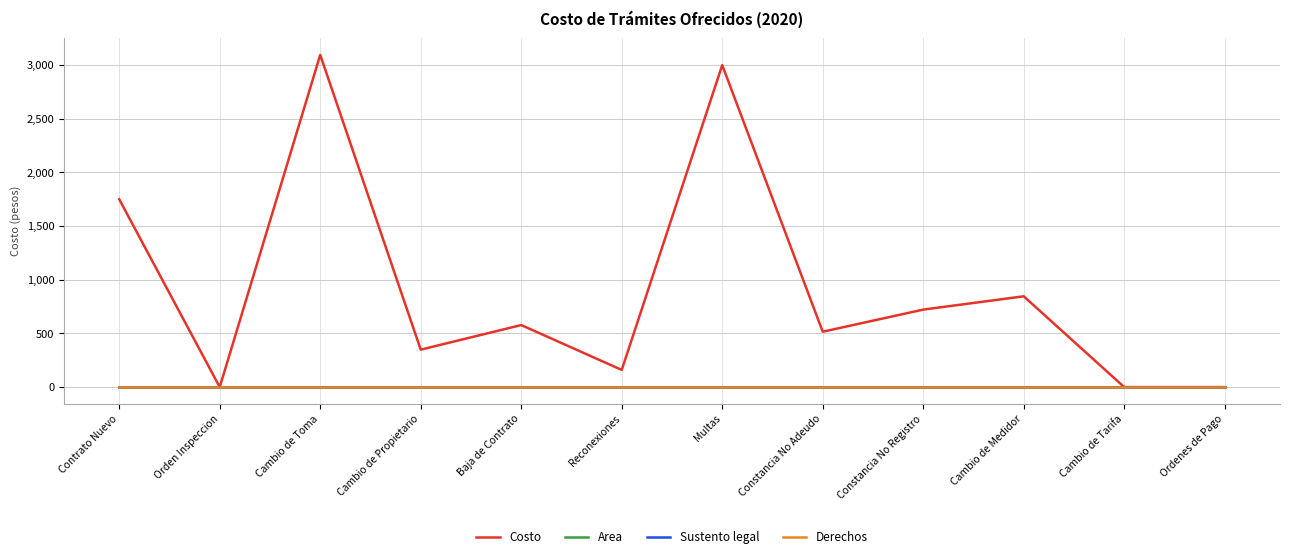

What is the label of the 11th point from the left?

Cambio de Tarifa